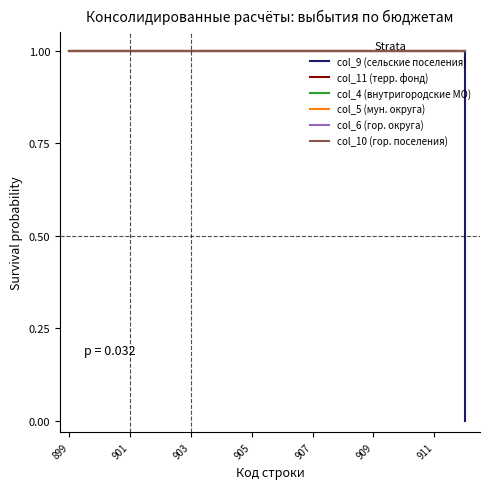

Reading left to right, extract all data points from this chart.

col_9 (сельские поселения): 1	1	1	1	1	1	1	1	1	1	1	1	1	0
col_11 (терр. фонд): 1	1	1	1	1	1	1	1	1	1	1	1	1	1
col_4 (внутригородские МО): 1	1	1	1	1	1	1	1	1	1	1	1	1	1
col_5 (мун. округа): 1	1	1	1	1	1	1	1	1	1	1	1	1	1
col_6 (гор. округа): 1	1	1	1	1	1	1	1	1	1	1	1	1	1
col_10 (гор. поселения): 1	1	1	1	1	1	1	1	1	1	1	1	1	1